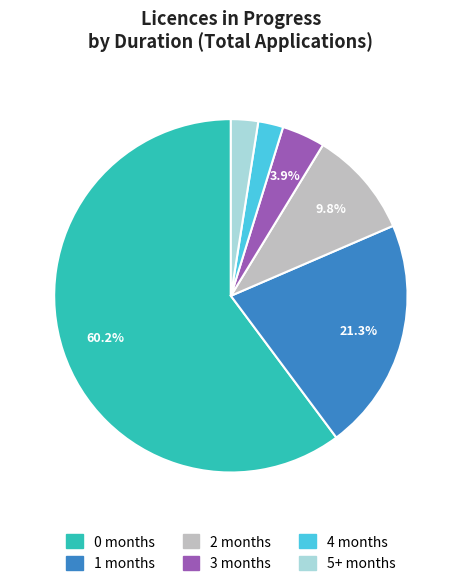

What is the largest slice in the pie chart?

0 months